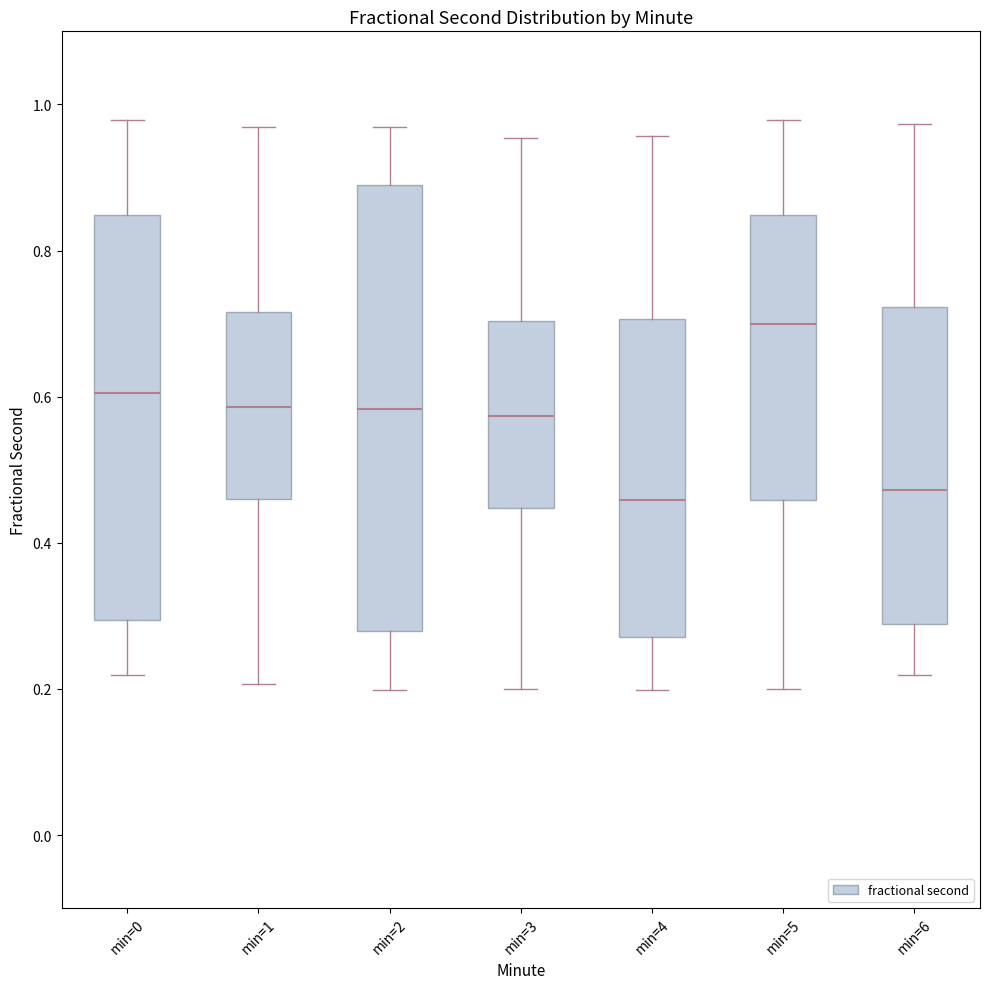

Where does the upper whisker of the box for min=5 end on the y-axis? The values are not printed on the chart, so give them approximately, as read against the axis.

0.98